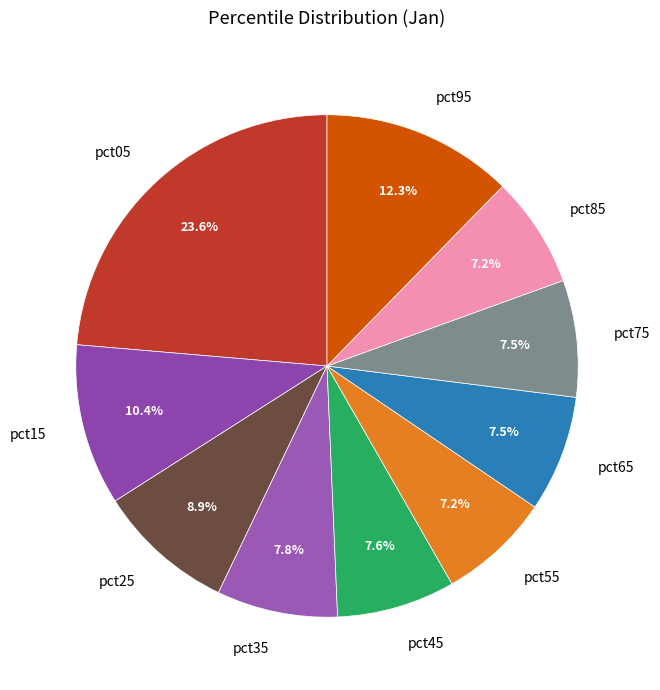

To the nearest percent, what is the difference between the pct05 and pct55 slice percentages?

16%